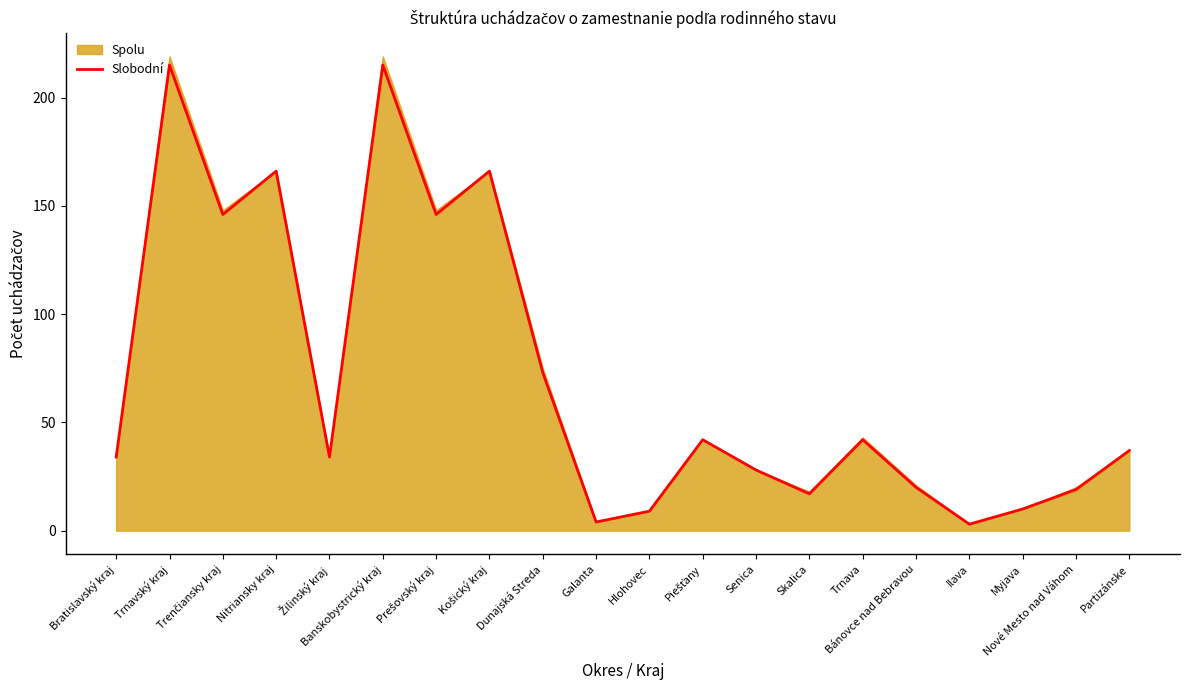

At which category does the data reach its first local valley?

Trenčiansky kraj